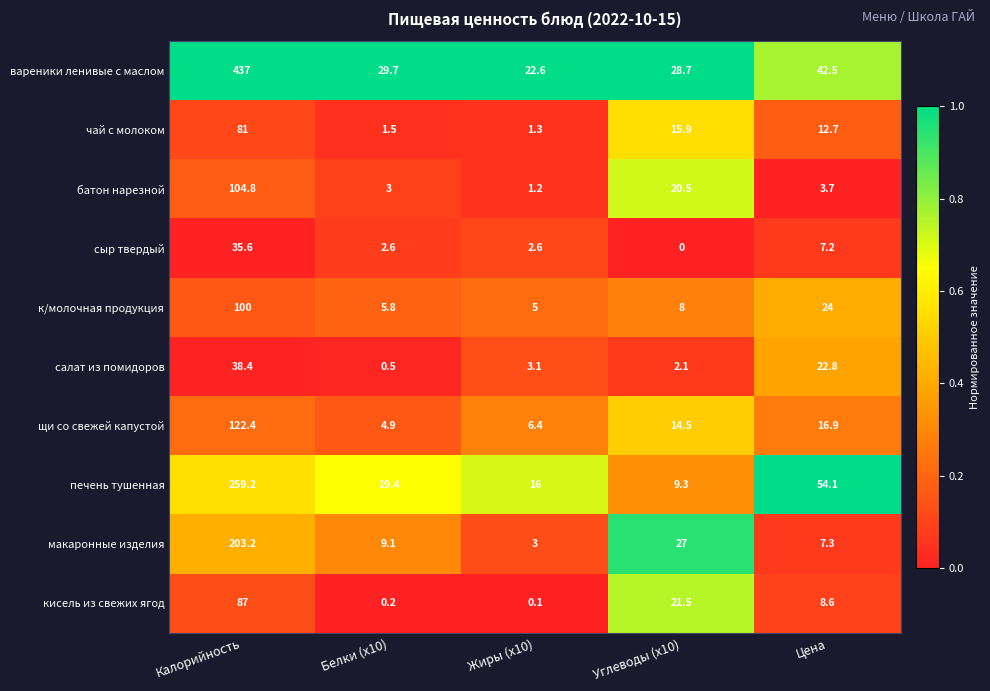

Which series has the largest total across all categories?

вареники ленивые с маслом